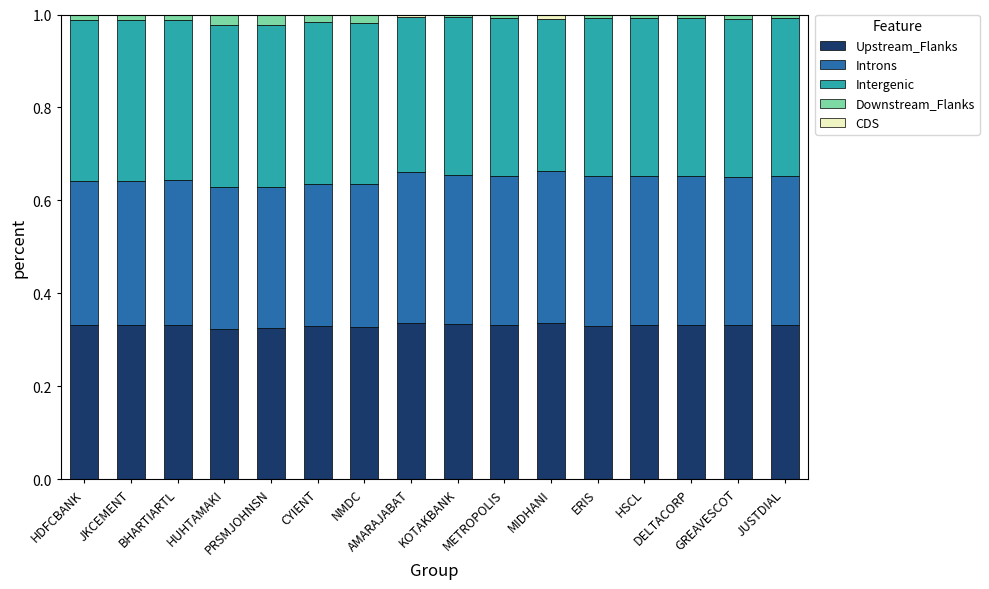

Count the Intergenic values in the range 0 to 1.

16